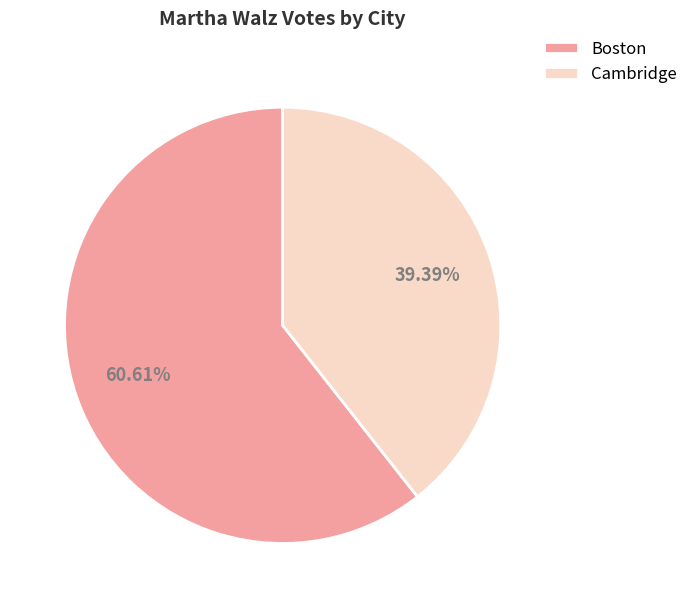

What percentage is the Cambridge slice, to the nearest percent?

39%